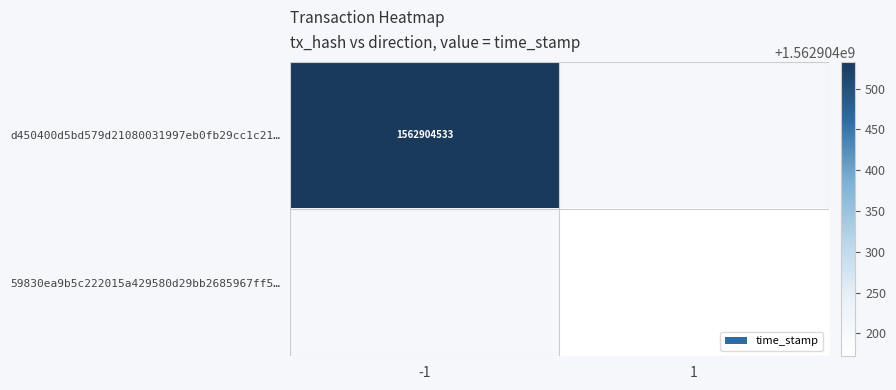

The d450400d5bd579d21080031997eb0fb29cc1c21… series shows 722828294 at -1. True or false?

False